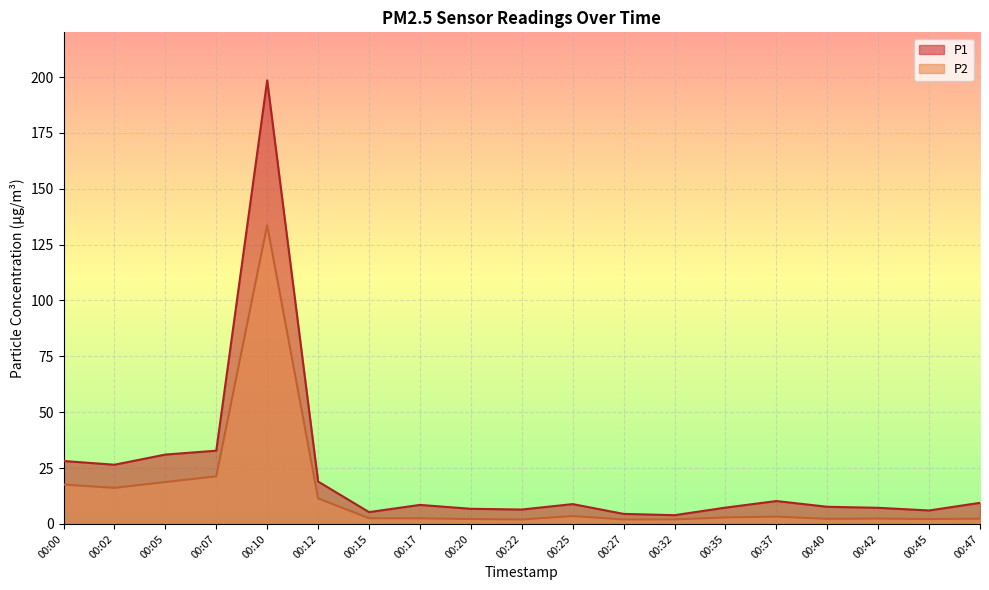

What is the value of the P1 point at the 1st from the left?

28.2